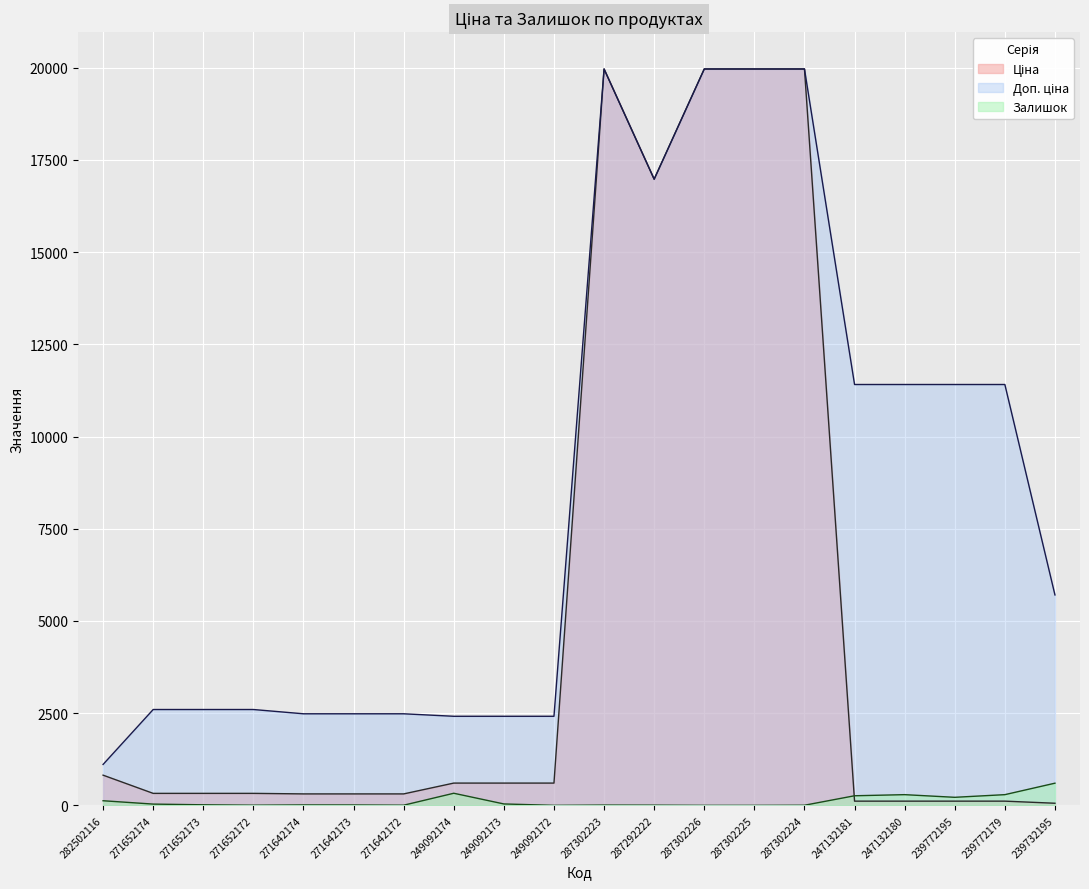

Does the chart display data point markers on the line(s)?

No